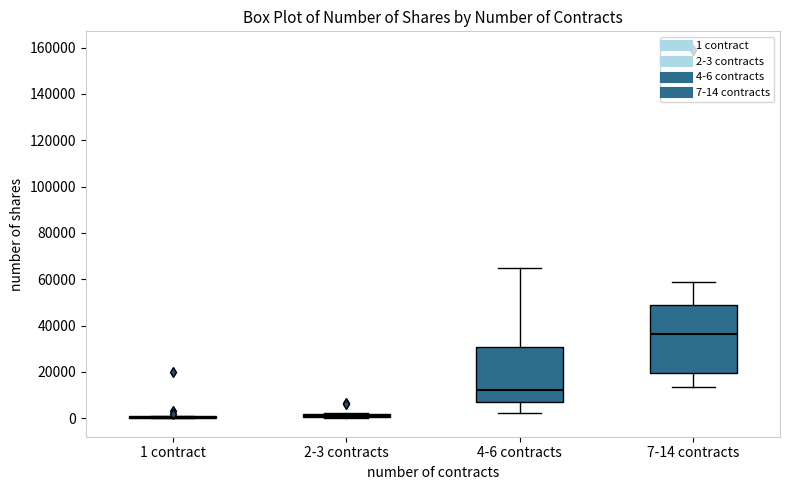

Comparing the boxes themselves (not the whiskers), which one is the tallest?

7-14 contracts